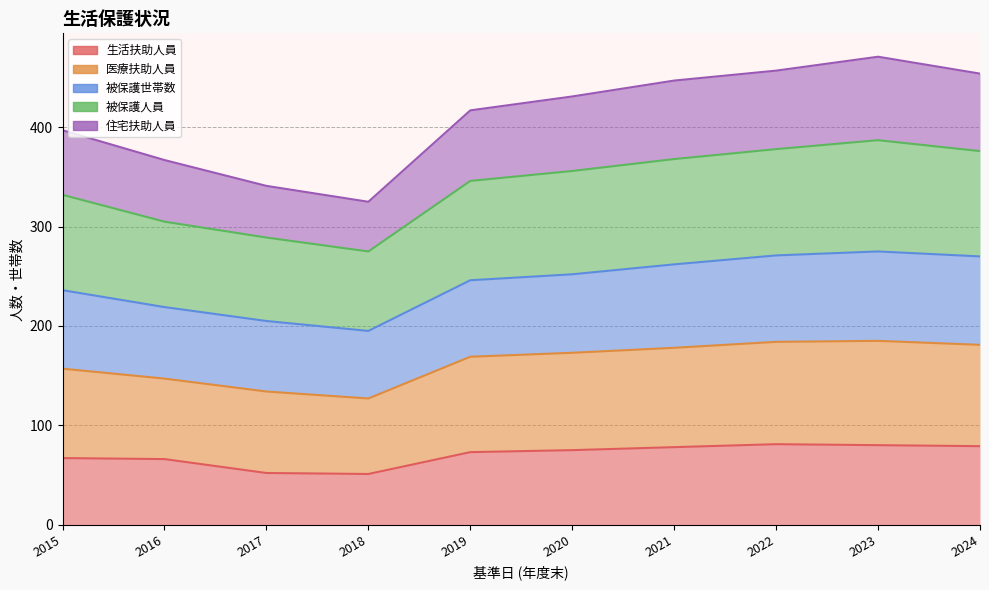

Which category has the highest value in the 医療扶助人員 series?

2023